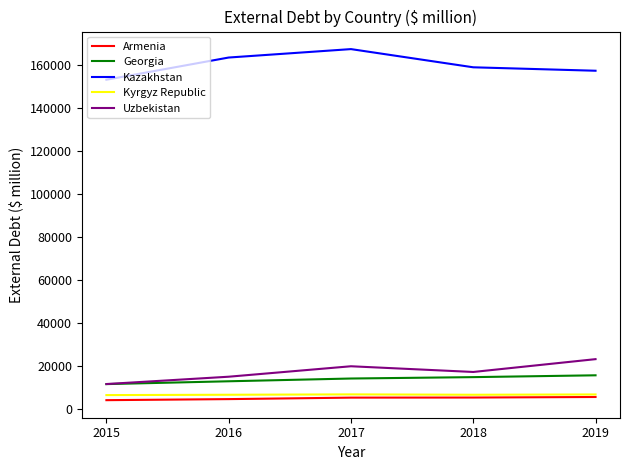

Is it true that Uzbekistan equals 3598.1 at 2018?

False